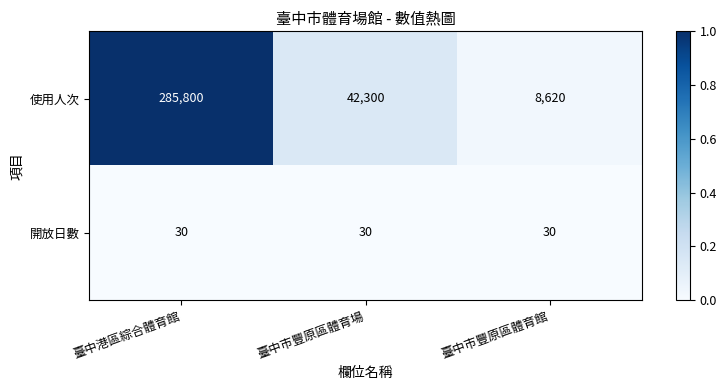

How many distinct data groups are displayed?

2